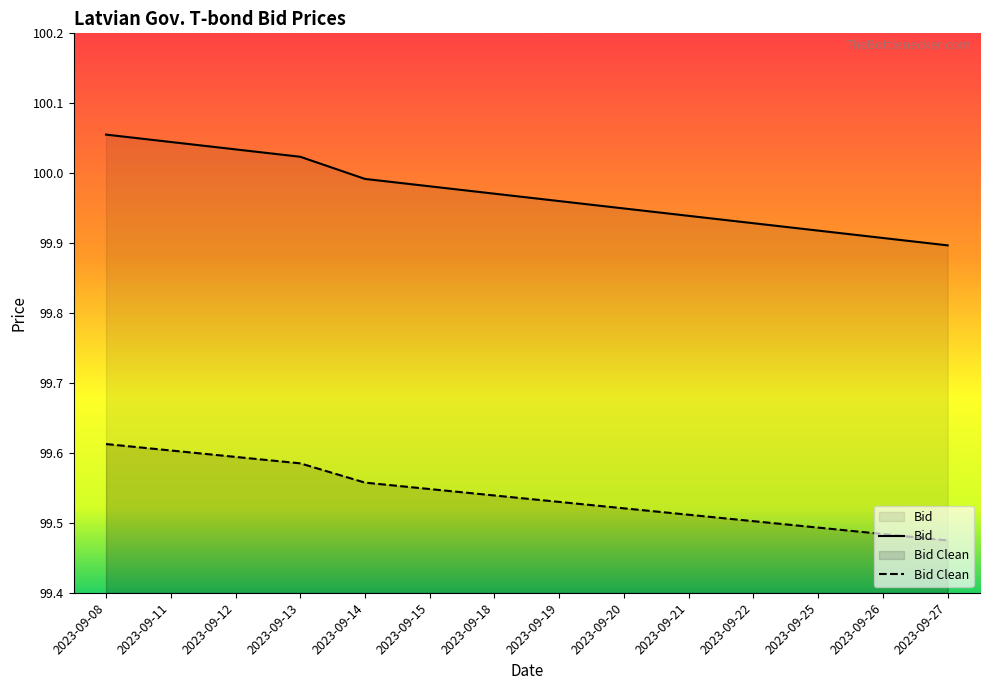

List the series in order of their overall mean, lowest first.

Bid Clean, Bid